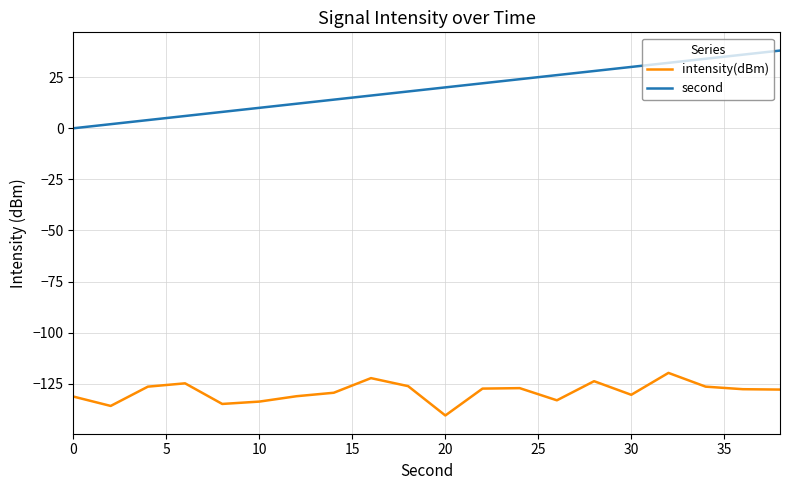

True or false: intensity(dBm) and second cross at least once.

False